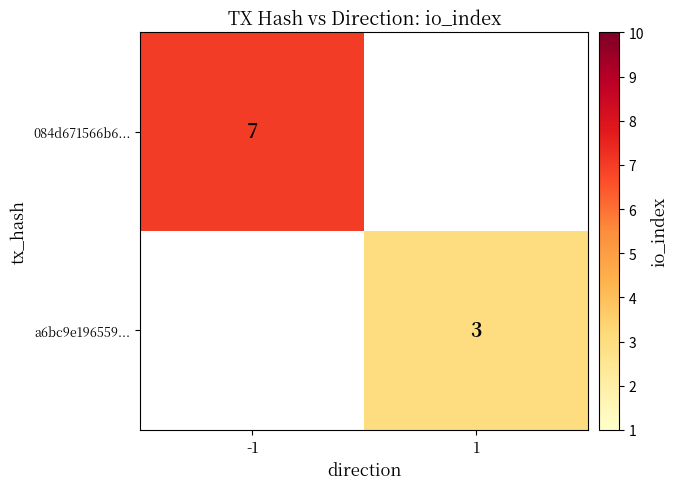

True or false: a6bc9e196559... has a value of 3 at 1.

True